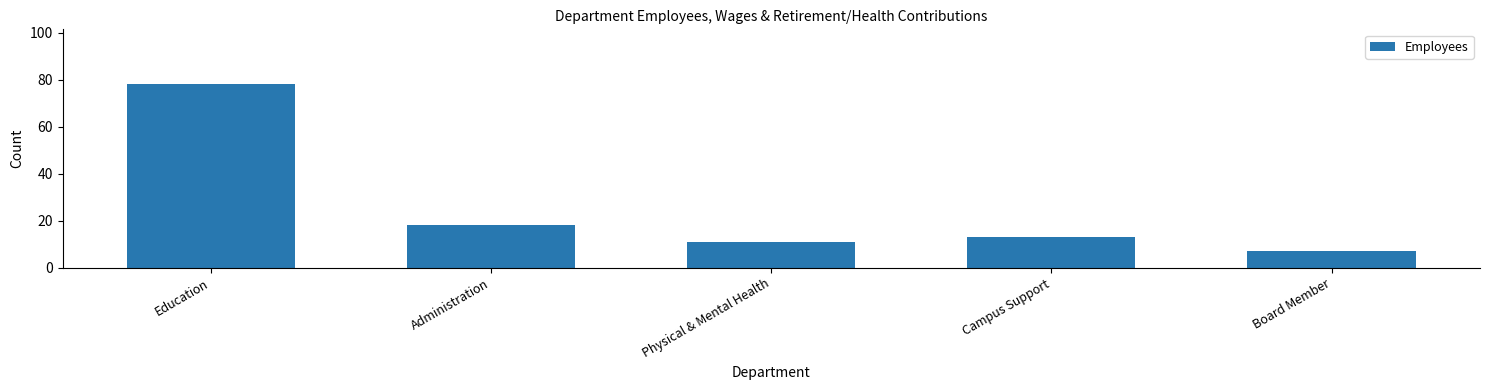

Reading right to left, what are all the values shown in this chart?

Board Member=7	Campus Support=13	Physical & Mental Health=11	Administration=18	Education=78